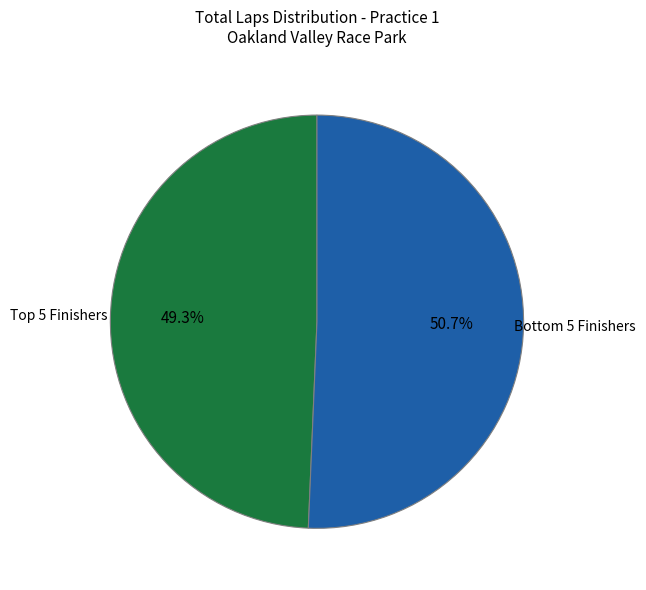

Which category has the smallest portion of the pie?

Top 5 Finishers